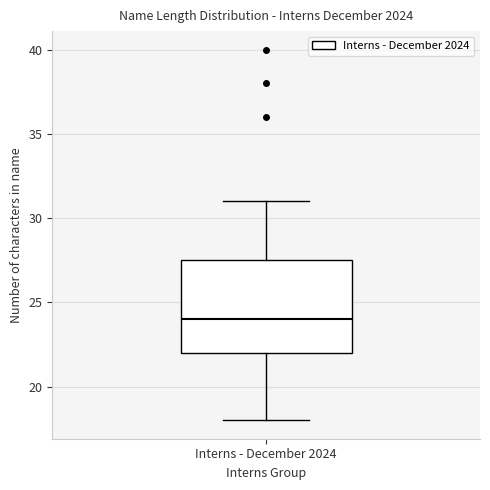

Where is the upper edge of the box for Interns - December 2024 on the y-axis? The values are not printed on the chart, so give them approximately, as read against the axis.

27.5